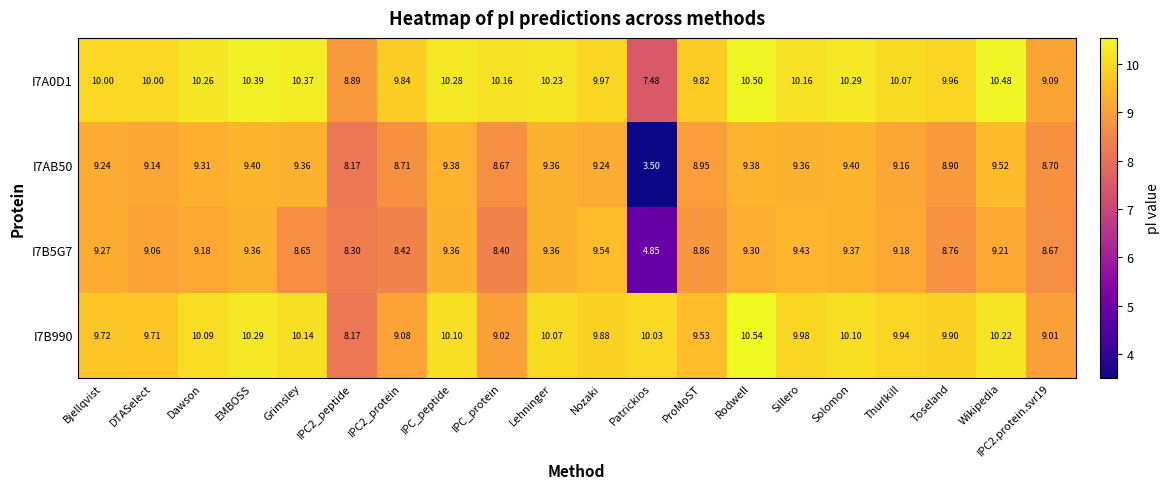

Which category has the highest value across all series?

Rodwell